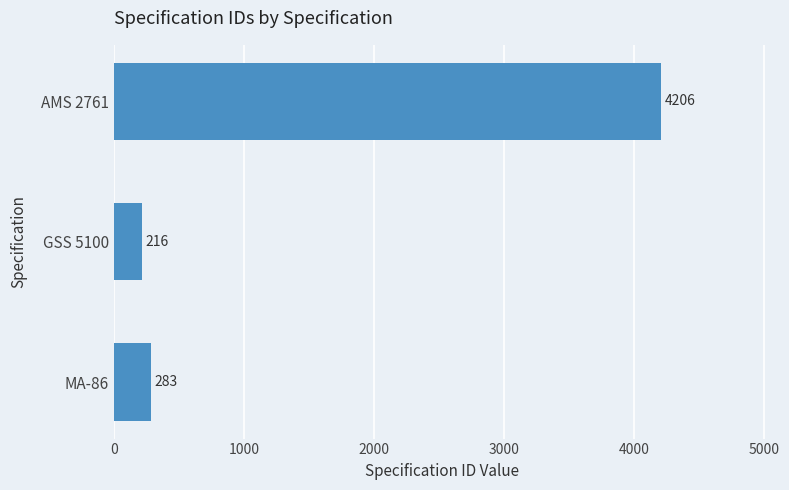

What is the maximum value shown in the chart?

4206